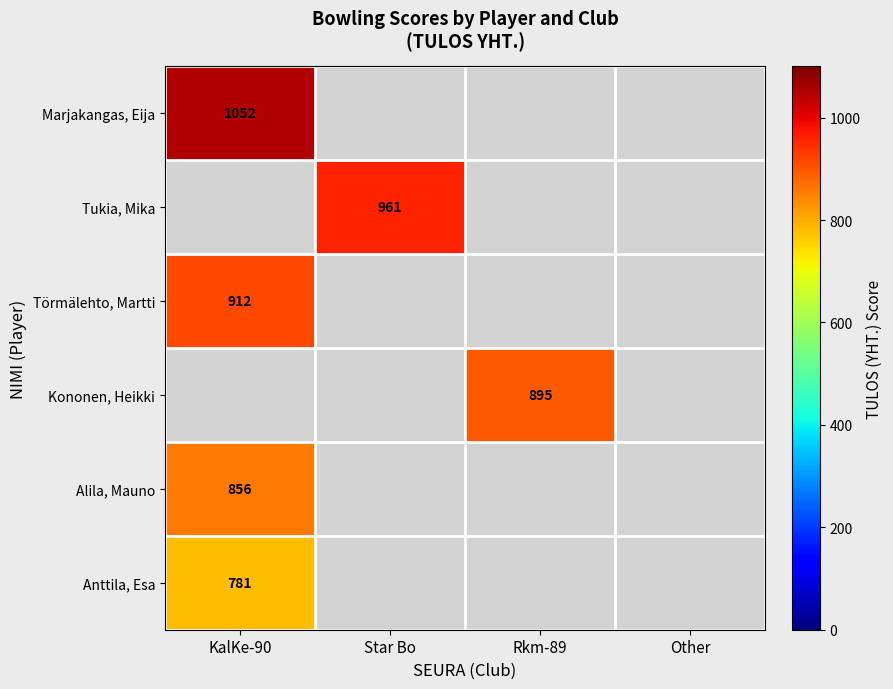

The value of Kononen, Heikki at Rkm-89 is 421. True or false?

False